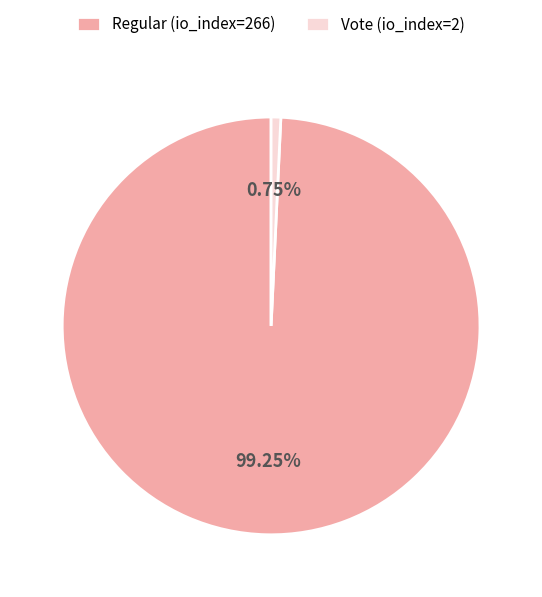

Which has a higher value, Vote (io_index=2) or Regular (io_index=266)?

Regular (io_index=266)